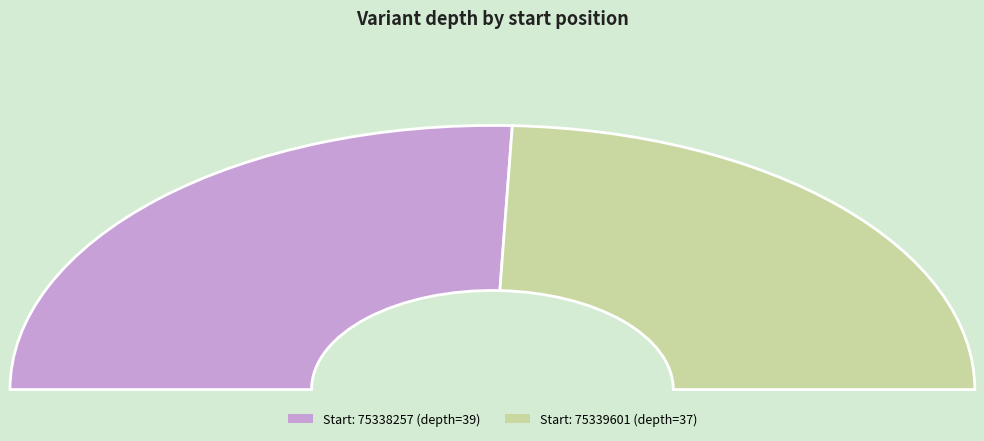

Is it true that 75339601 is 56% of the pie?

False